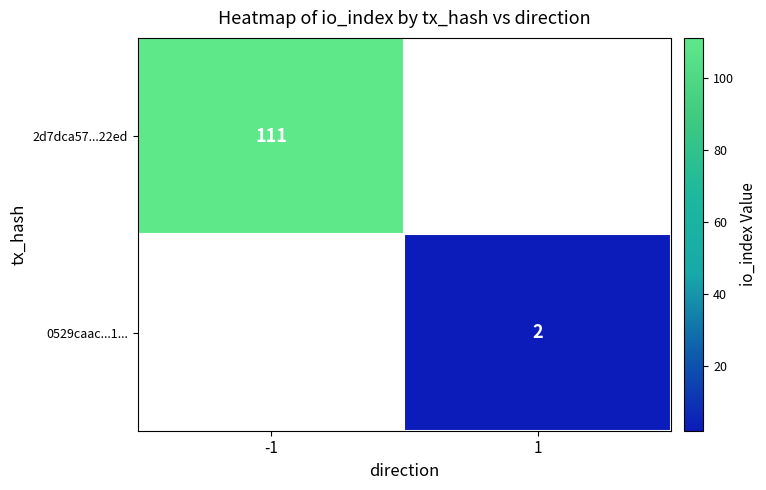

Is it true that 2d7dca57...22ed equals 150 at -1?

False